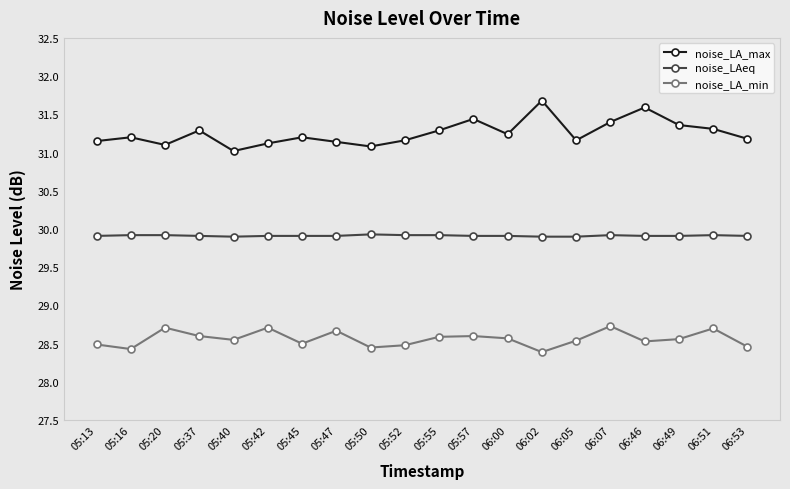

What are all the series names shown in the legend?

noise_LA_max, noise_LAeq, noise_LA_min